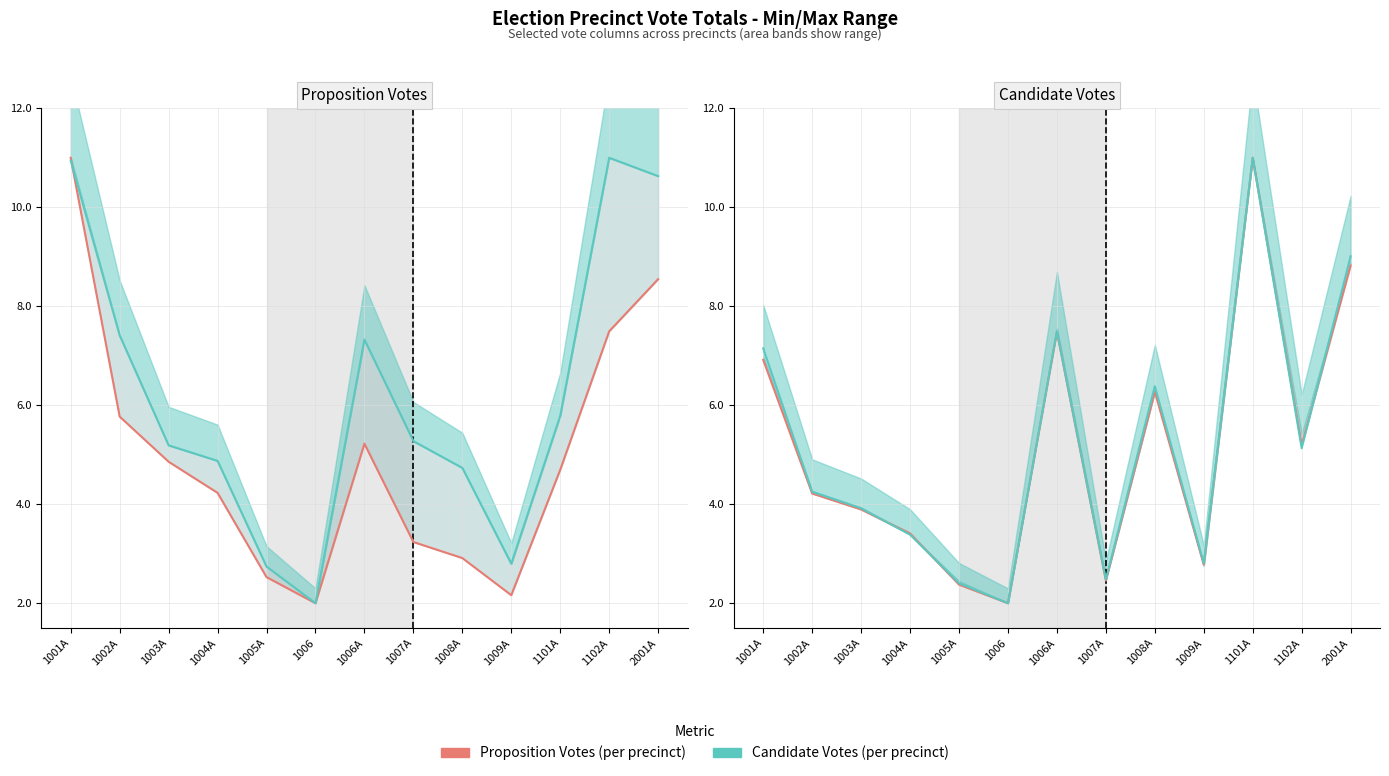

Reading left to right, extract all data points from this chart.

PR_26_N: 1001A=11.0	1002A=5.8	1003A=4.9	1004A=4.2	1005A=2.5	1006=2.0	1006A=5.2	1007A=3.2	1008A=2.9	1009A=2.2	1101A=4.7	1102A=7.5	2001A=8.5
PR_29_N: 1001A=10.9	1002A=7.4	1003A=5.2	1004A=4.9	1005A=2.7	1006=2.0	1006A=7.3	1007A=5.3	1008A=4.7	1009A=2.8	1101A=5.8	1102A=11.0	2001A=10.6
BOEREP01: 1001A=6.9	1002A=4.2	1003A=3.9	1004A=3.4	1005A=2.4	1006=2.0	1006A=7.5	1007A=2.5	1008A=6.3	1009A=2.8	1101A=11.0	1102A=5.2	2001A=8.8
CNGREP01: 1001A=7.1	1002A=4.2	1003A=3.9	1004A=3.4	1005A=2.4	1006=2.0	1006A=7.5	1007A=2.5	1008A=6.4	1009A=2.8	1101A=11.0	1102A=5.1	2001A=9.0